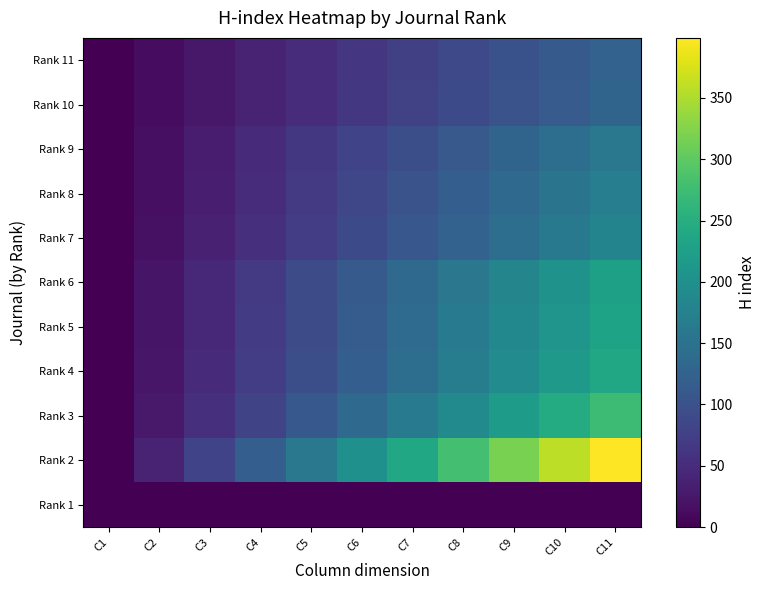

List the series in order of their peak value, lowest first.

Rank 1, Rank 11, Rank 10, Rank 9, Rank 8, Rank 7, Rank 6, Rank 5, Rank 4, Rank 3, Rank 2